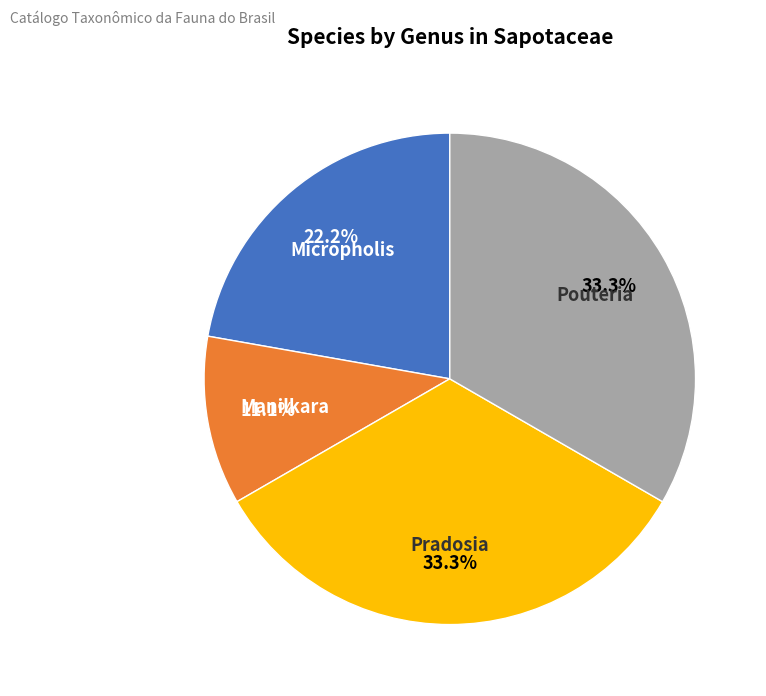

Combined, what portion of the pie is Pradosia and Pouteria?

66.7%